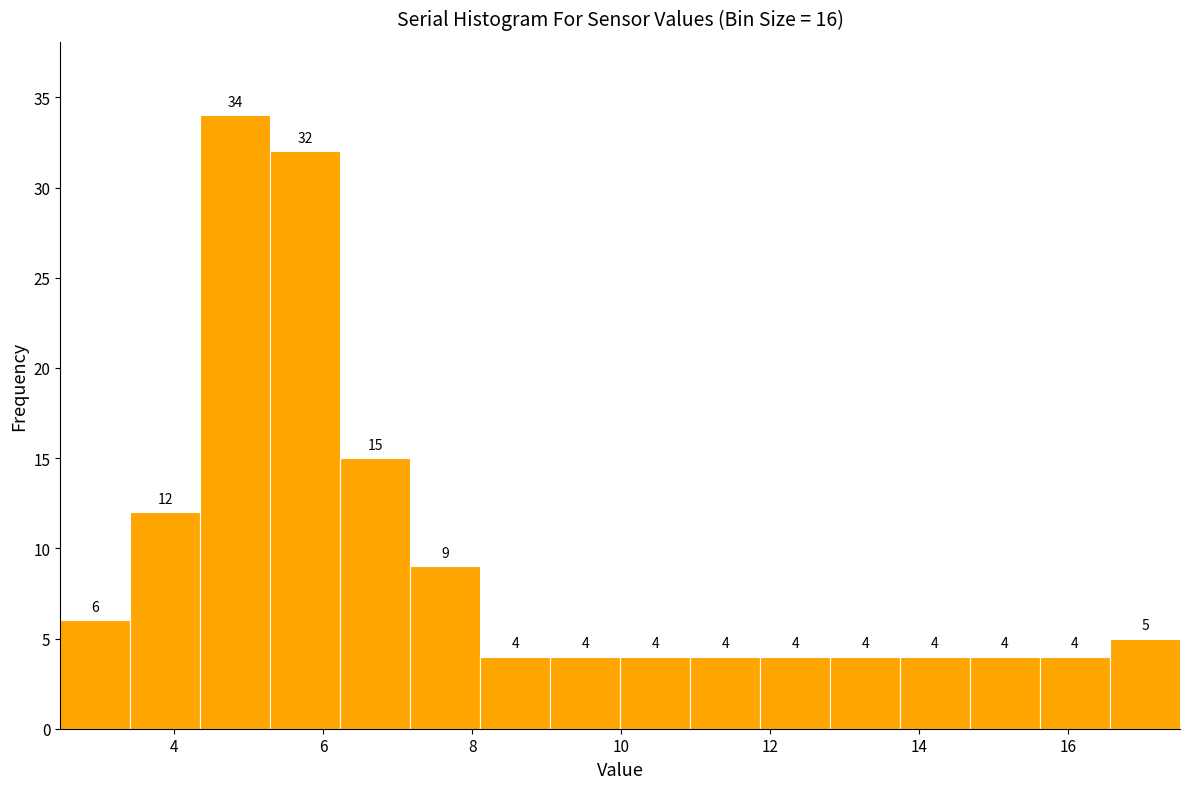

What is the height of the bar covering 9.0 to 10.0 on the x-axis? The bar edges are not printed on the chart, so give them approximately, as read against the axis.

4